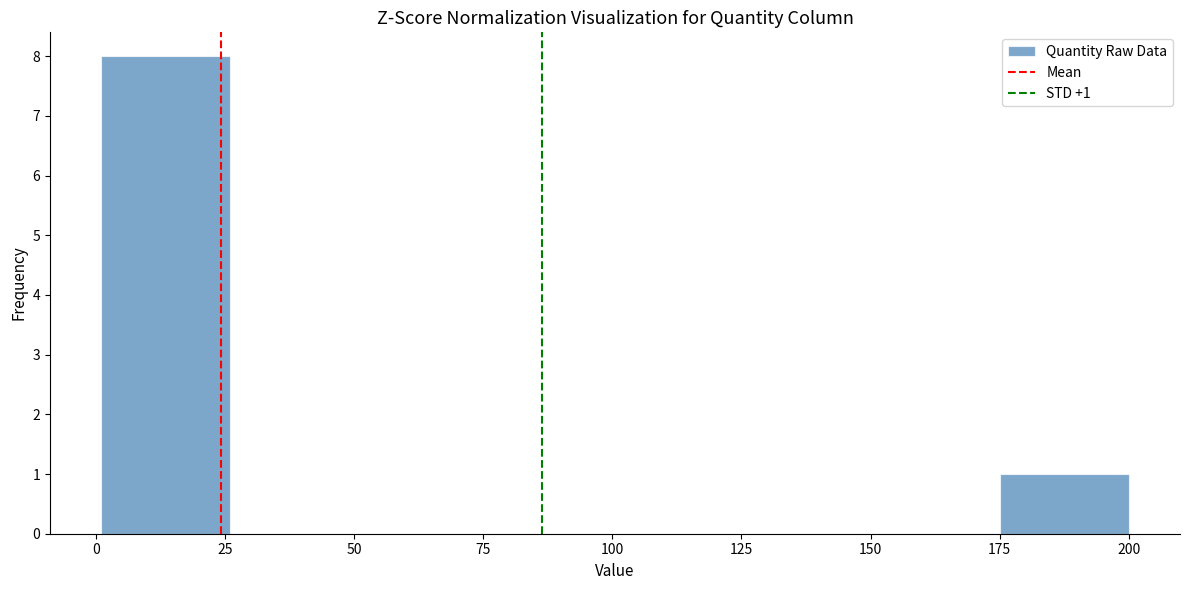

Which range on the x-axis has the tallest bar?

0 to 25